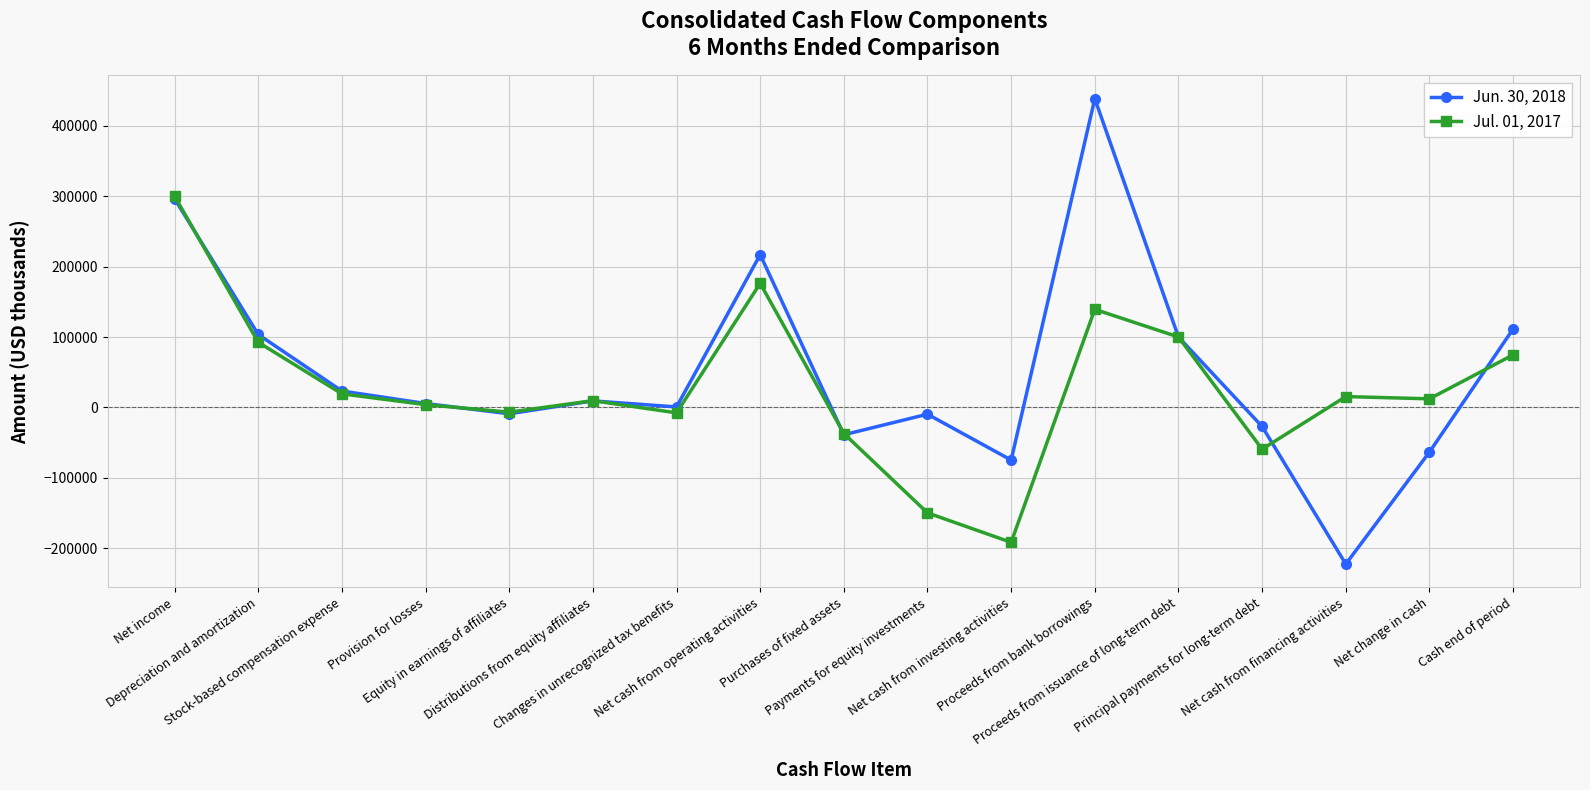

Rank the series by their average value, from lowest to highest.

Jul. 01, 2017, Jun. 30, 2018